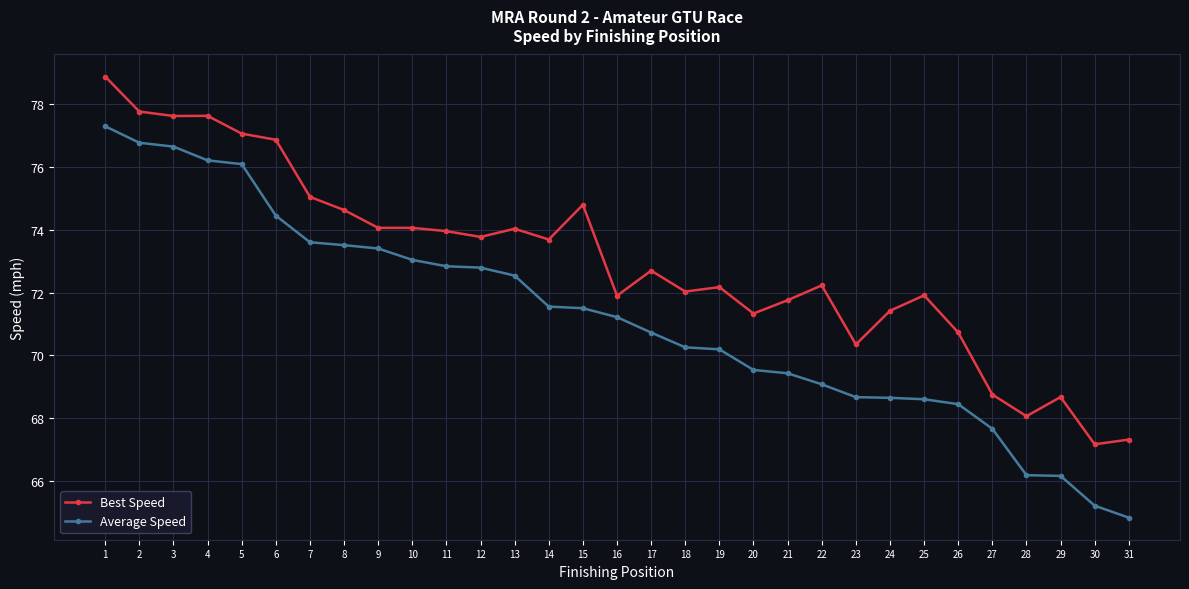

Rank the series by their average value, from lowest to highest.

Average Speed, Best Speed